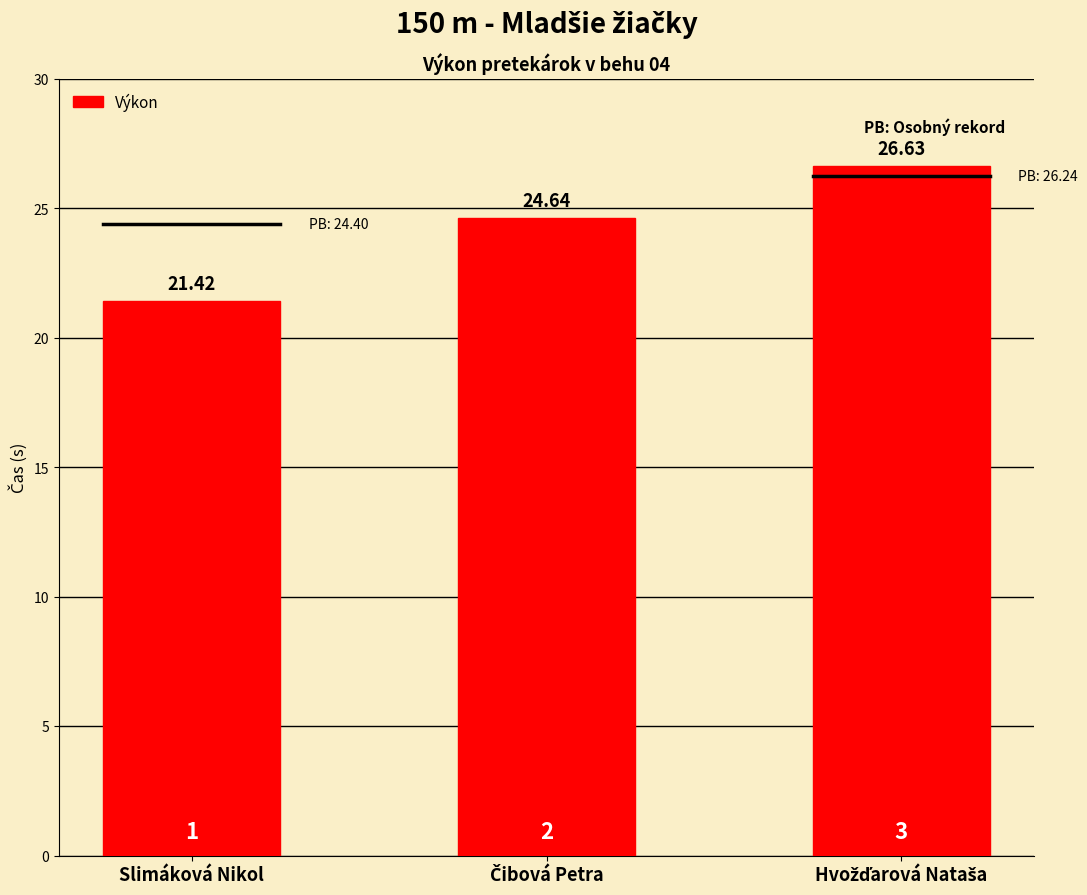

How many distinct data groups are displayed?

1